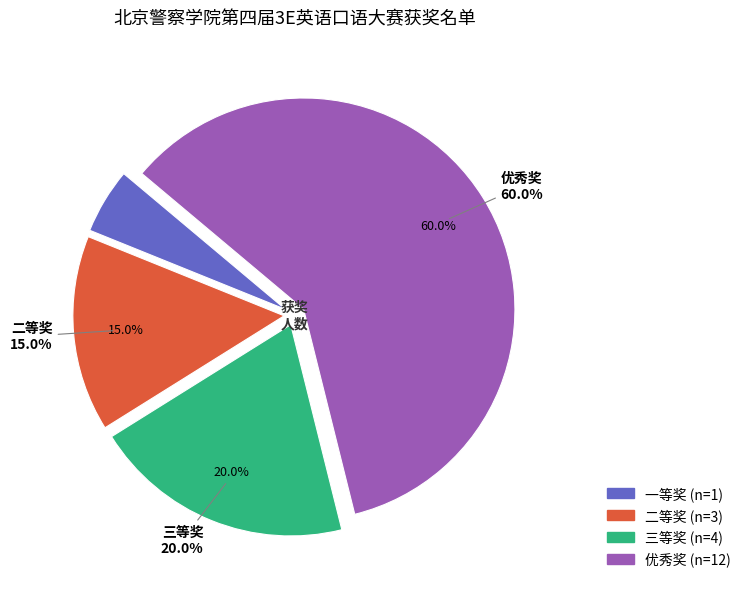

What percentage is NOT represented by 一等奖?

95.0%